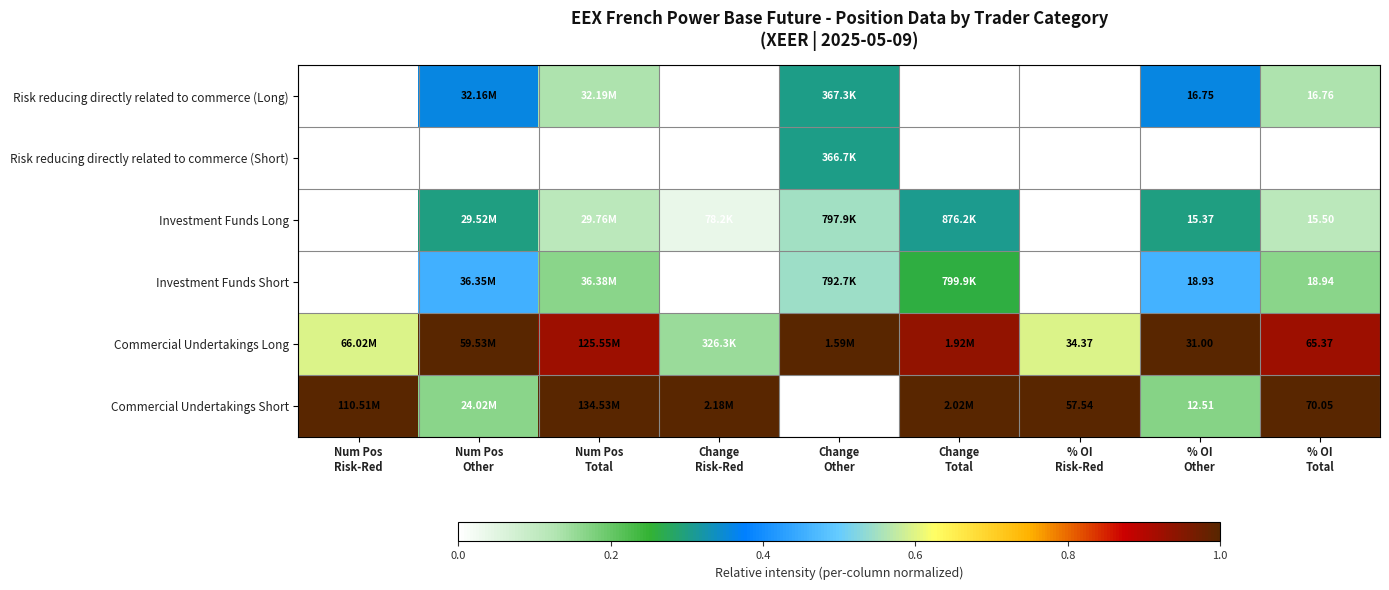

True or false: Risk reducing directly related to commerce (Long) has a value of 0.2 at % OI Total.

False